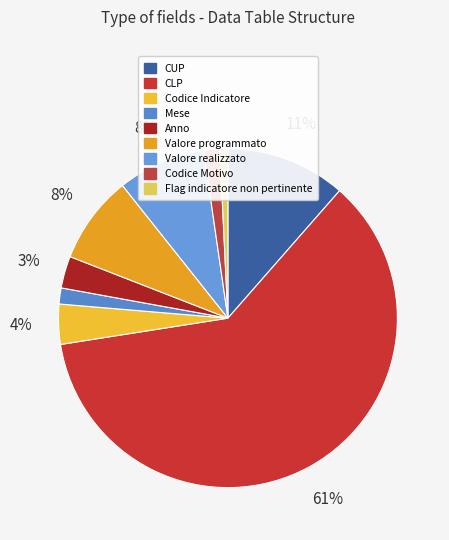

What is the majority slice?

CLP